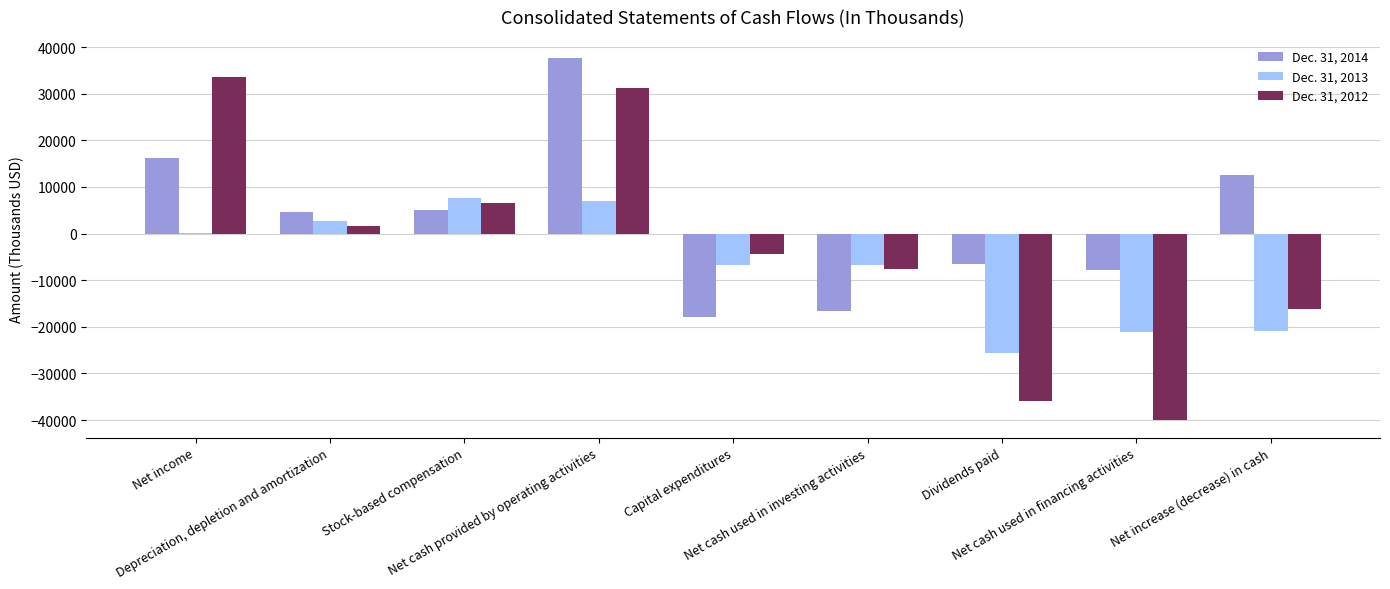

What is the greatest value displayed?

37653